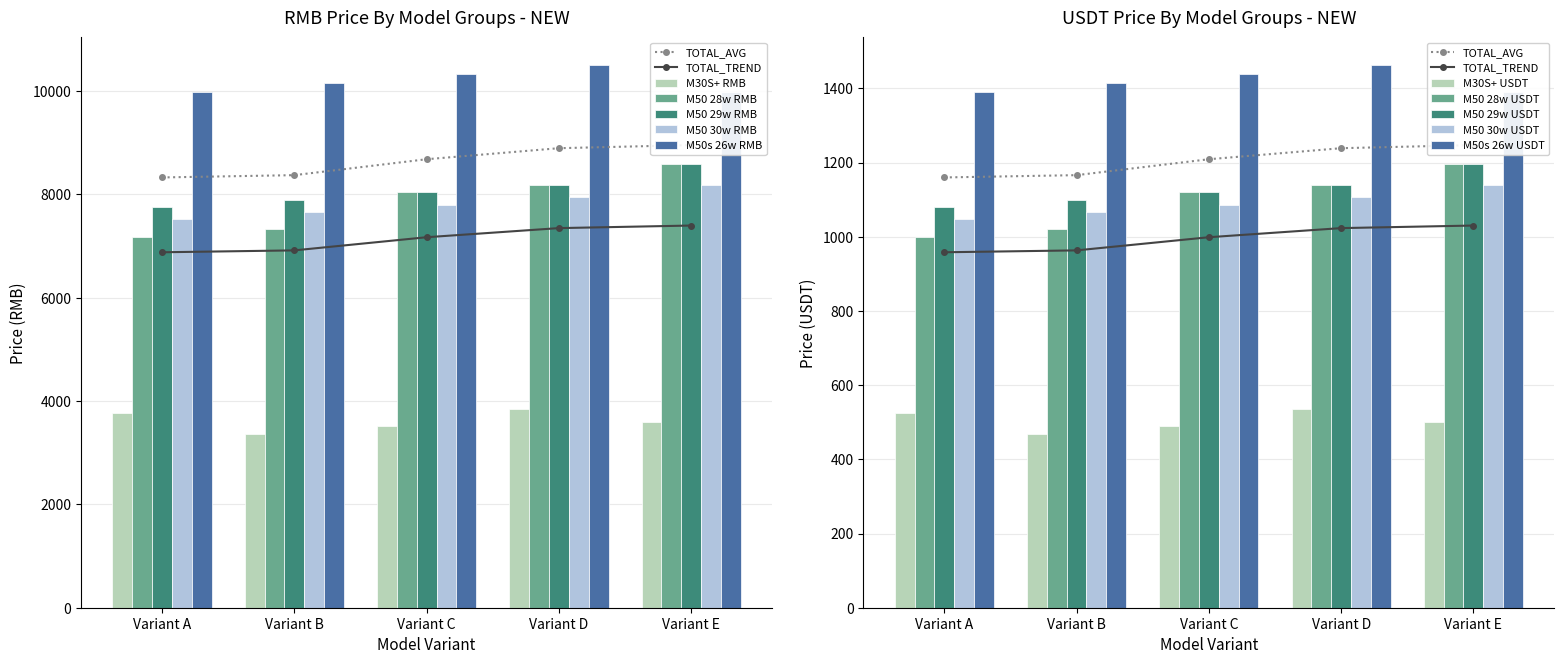

Is it true that RMB PRICE equals 7521.8 at M50 30w?

True